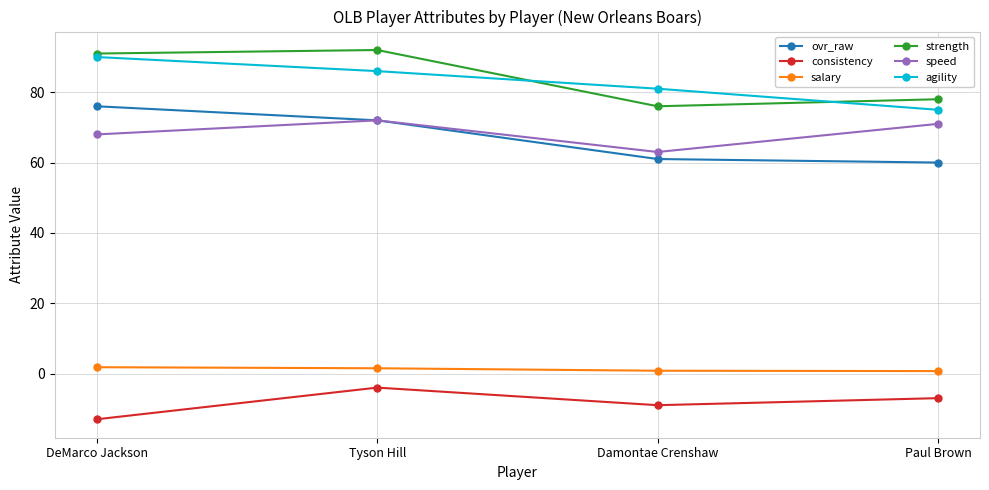

What is the sum of the strength values at Damontae Crenshaw and Tyson Hill?

168.0